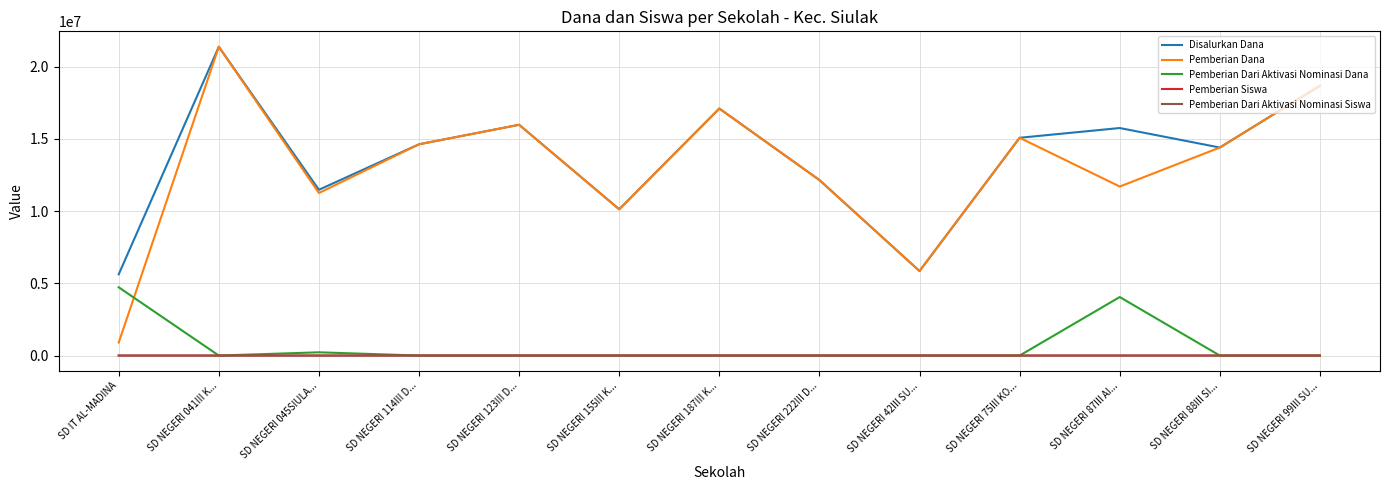

The value of Pemberian Dana at SD NEGERI 222III D... is 12150000. True or false?

True